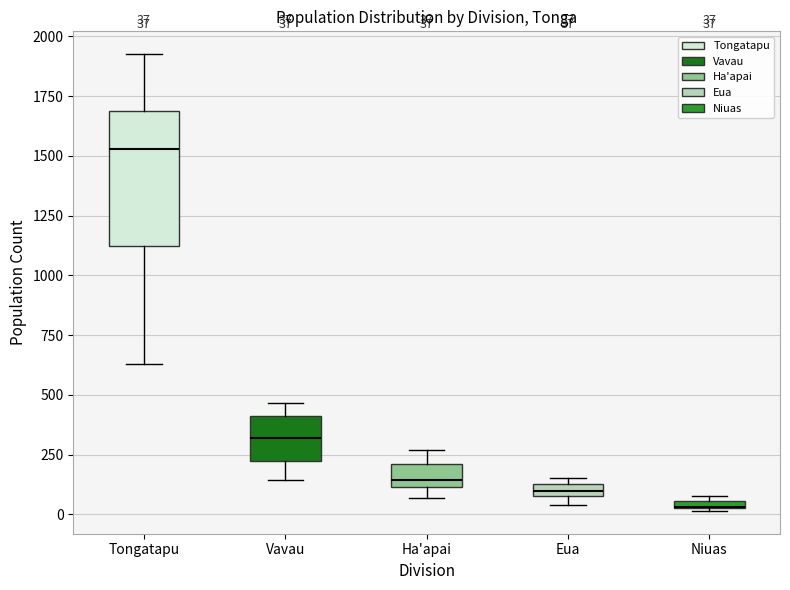

Which box is the tallest, from its lower edge to its upper edge?

Tongatapu